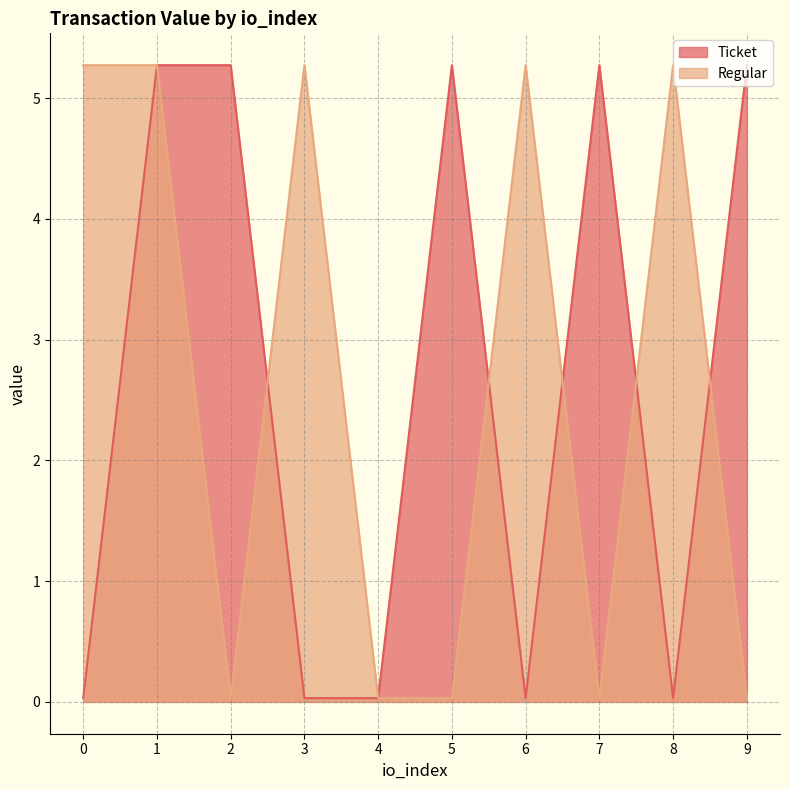

Reading left to right, extract all data points from this chart.

Ticket: 0.0	5.3	5.3	0.0	0.0	5.3	0.0	5.3	0.0	5.3
Regular: 5.3	5.3	0.0	5.3	0.0	0.0	5.3	0.0	5.3	0.0